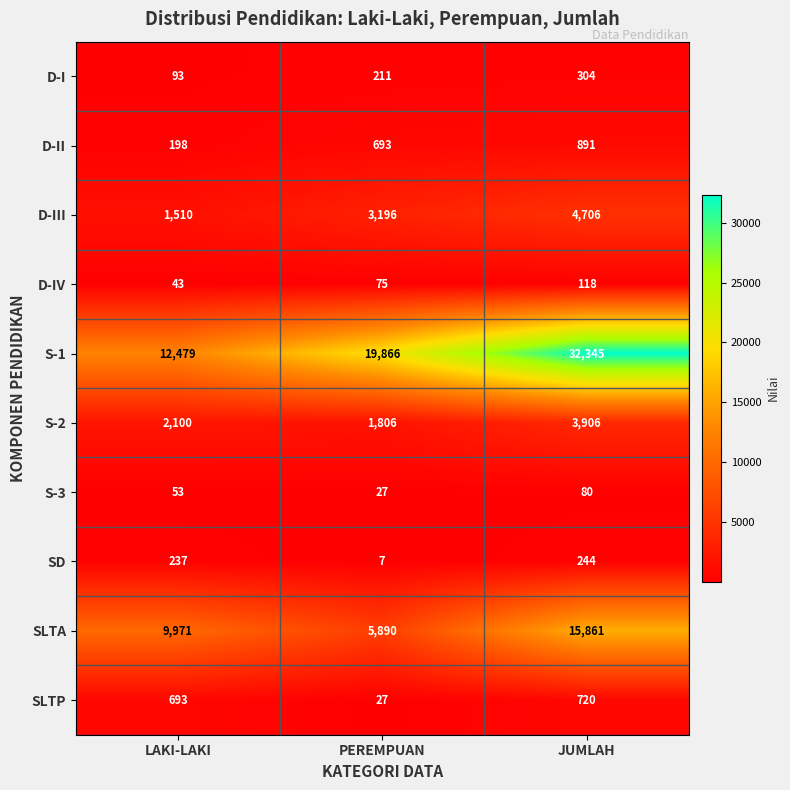

Rank the categories by D-II value from highest to lowest.

JUMLAH, PEREMPUAN, LAKI-LAKI